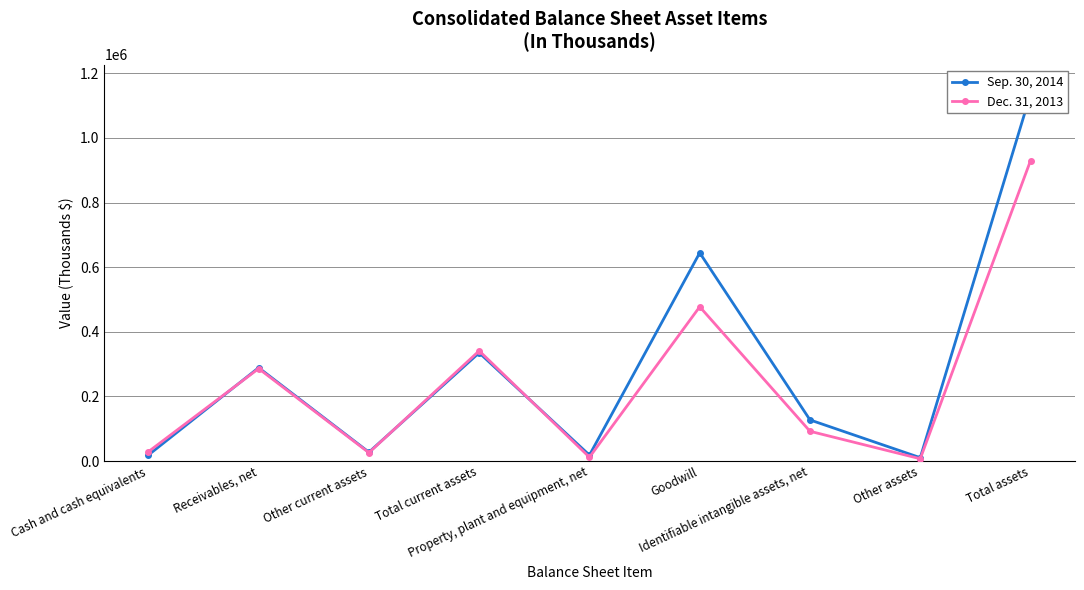

What is the difference between the Sep. 30, 2014 values at Property, plant and equipment, net and Goodwill?

626123